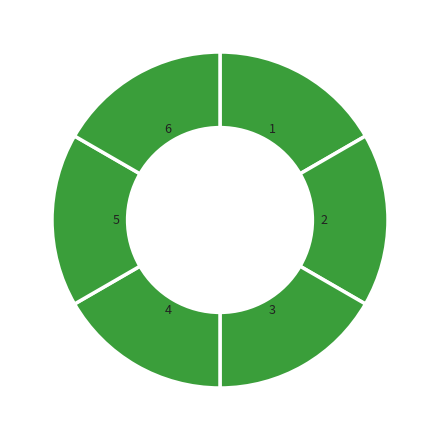

How many slices are in this pie chart?

6